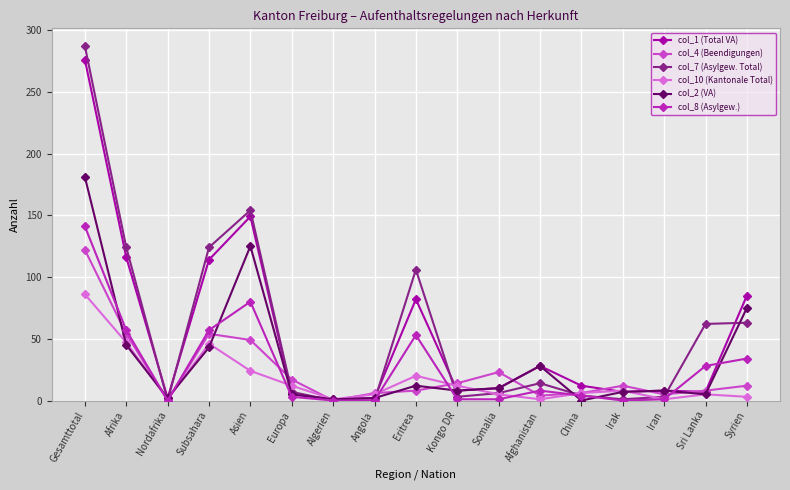

Where is the first local minimum for col_4 (Beendigungen)?

Nordafrika